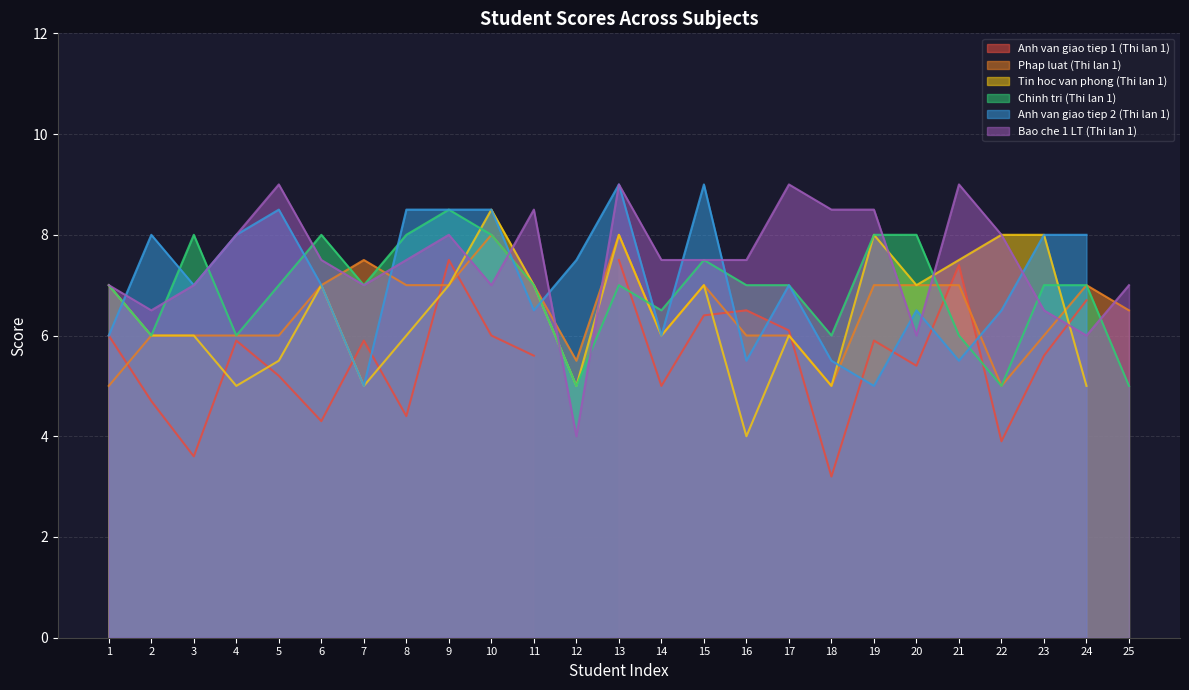

Count the number of categories in the chart.

25